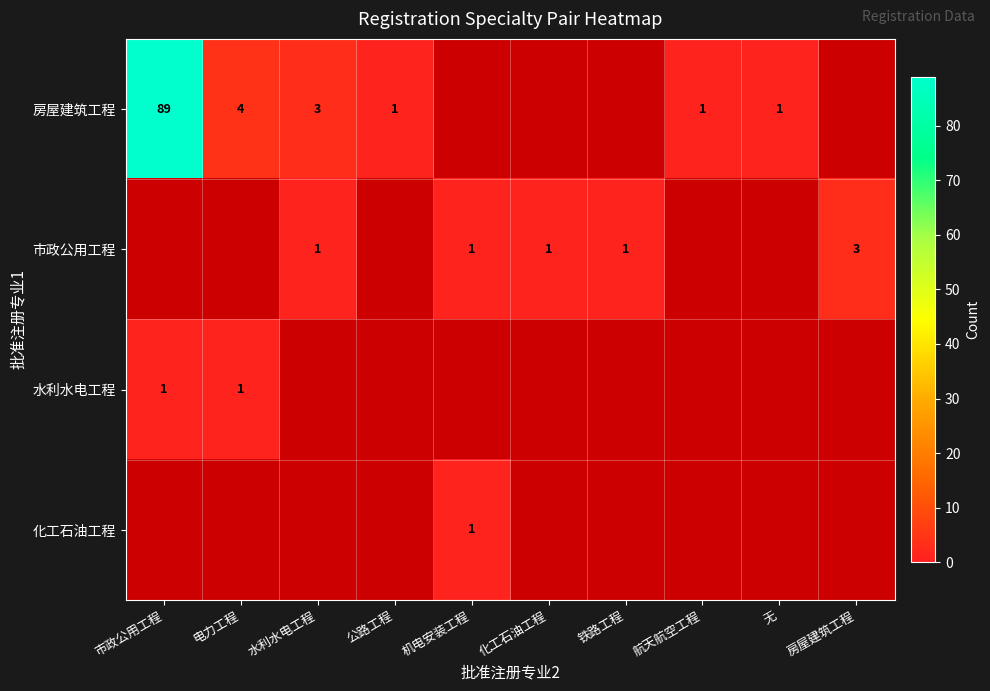

What is the maximum value shown in the chart?

89.0